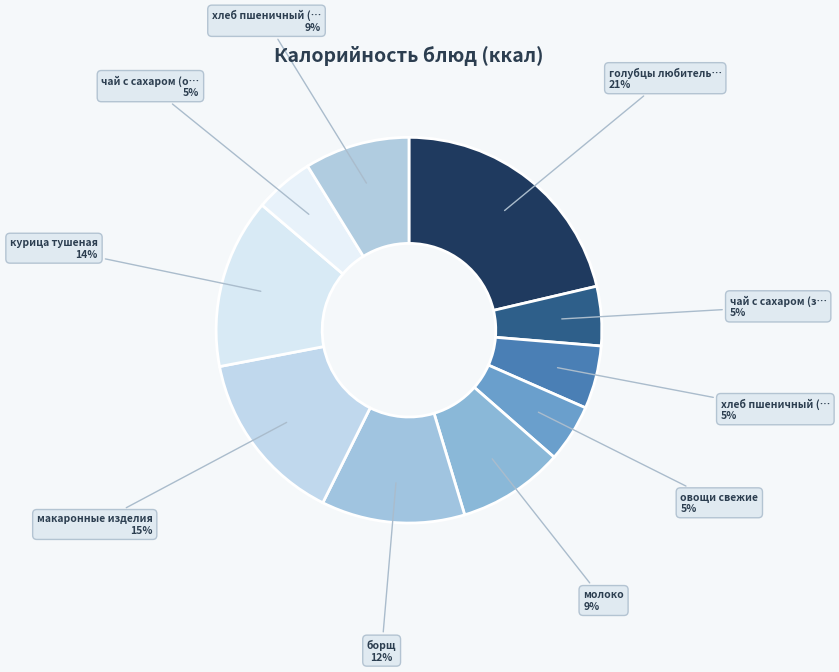

How many segments does this pie chart have?

10